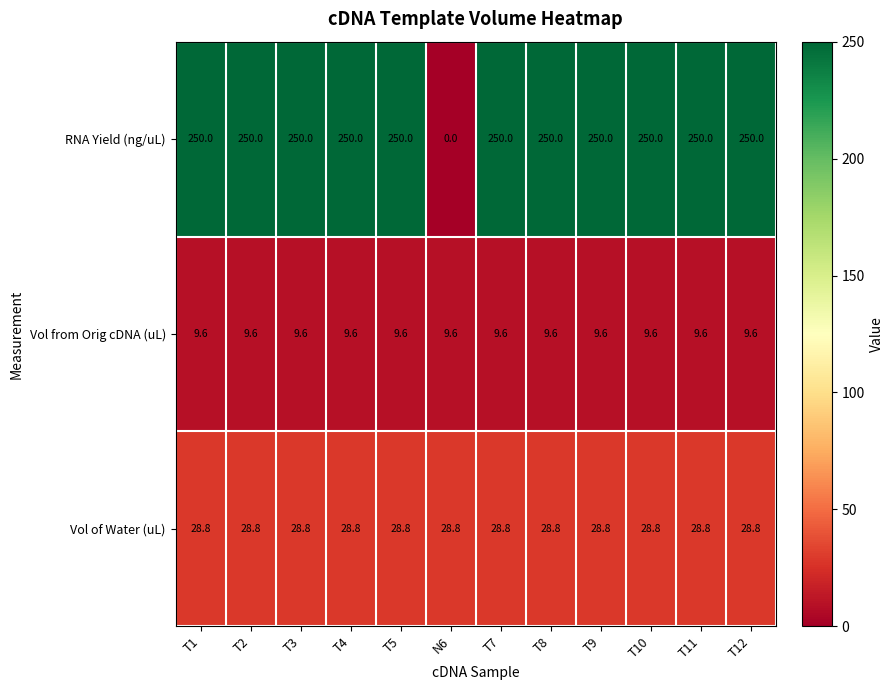

How many distinct data groups are displayed?

3